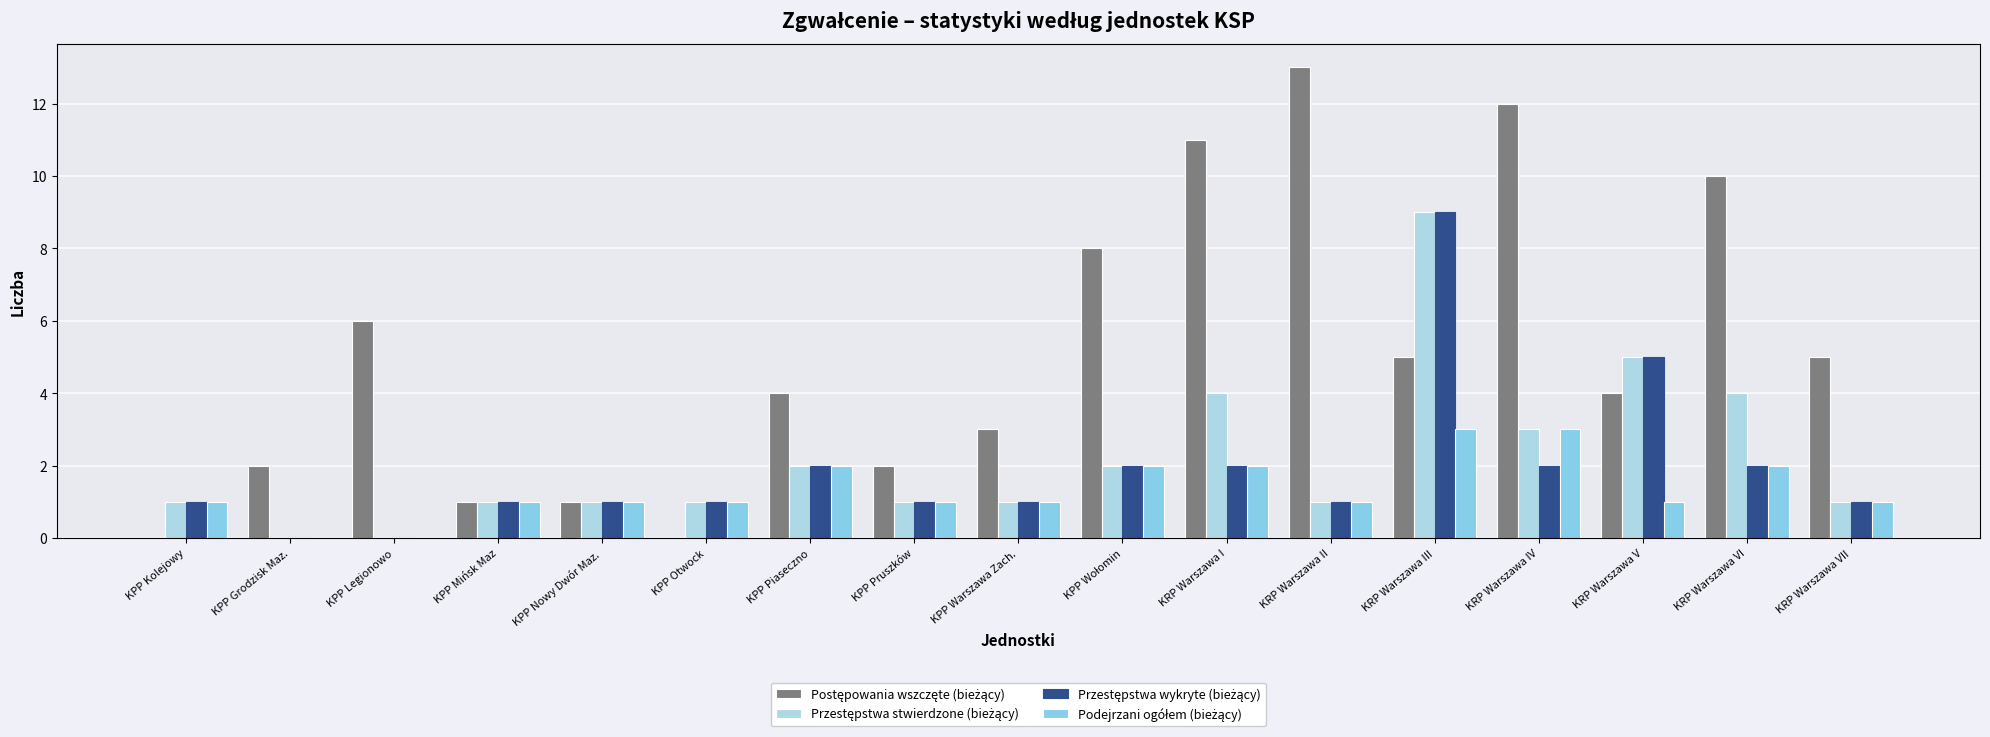

Which category has the lowest value in the Podejrzani ogółem (bieżący) series?

KPP Grodzisk Maz.